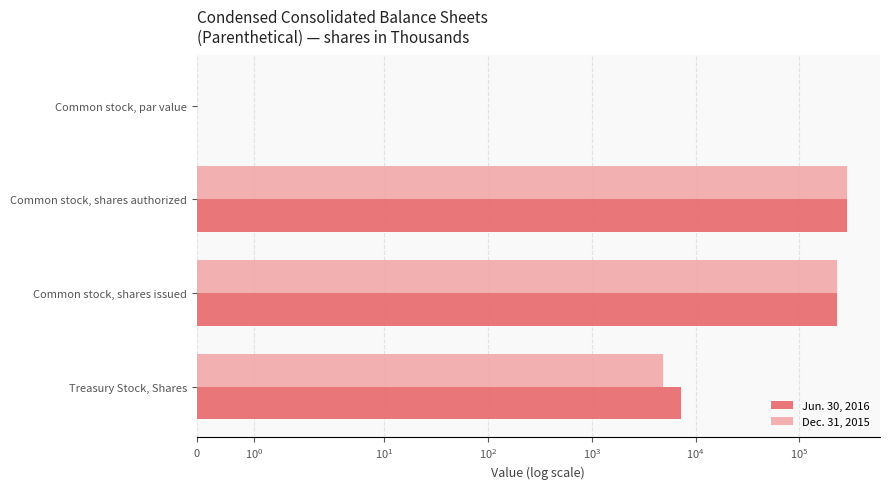

Rank the series by their maximum value, from lowest to highest.

Jun. 30, 2016, Dec. 31, 2015